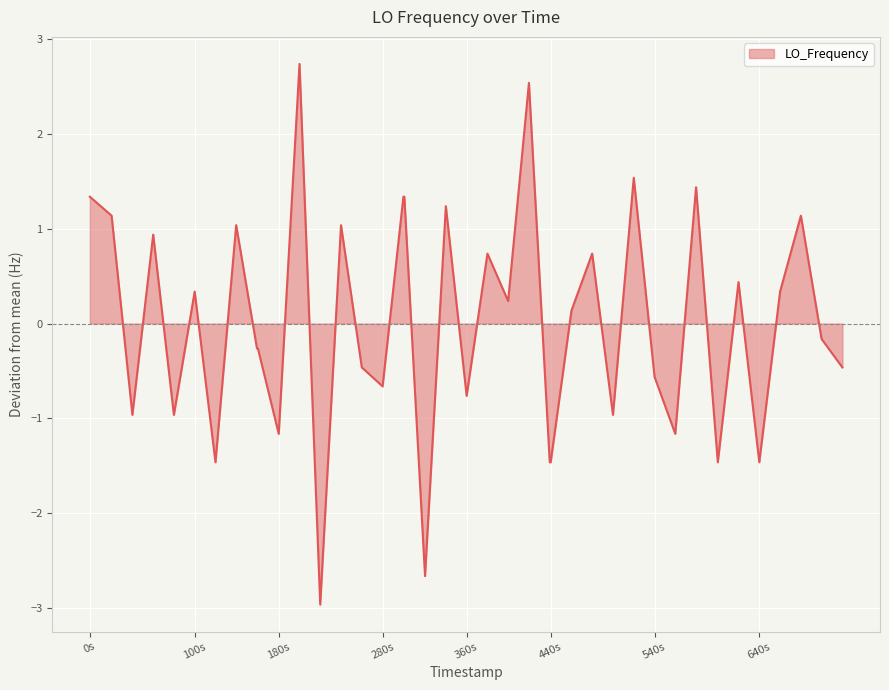

What is the minimum value shown in the chart?

-3.0